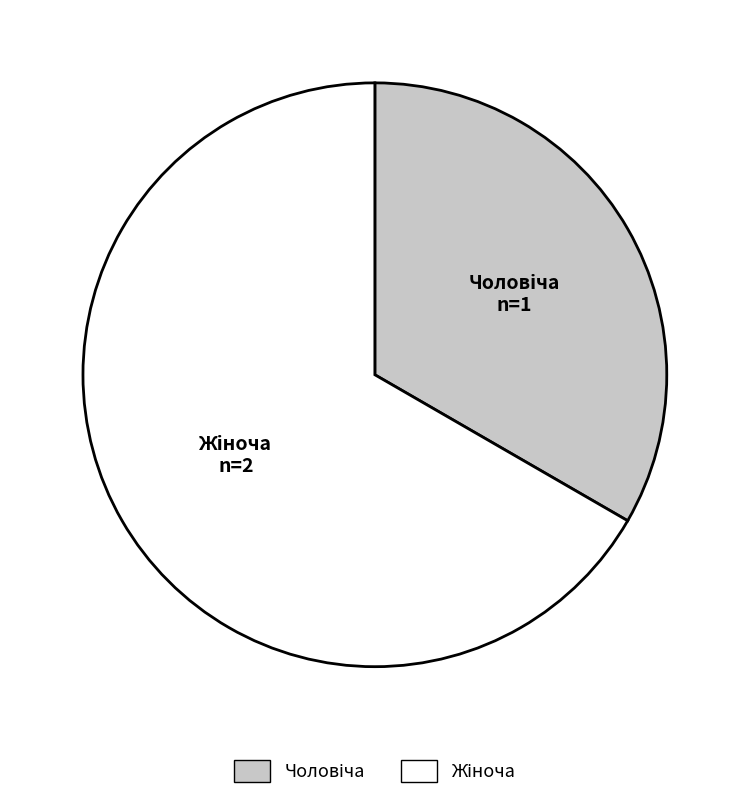

Between Жіноча and Чоловіча, which is larger?

Жіноча